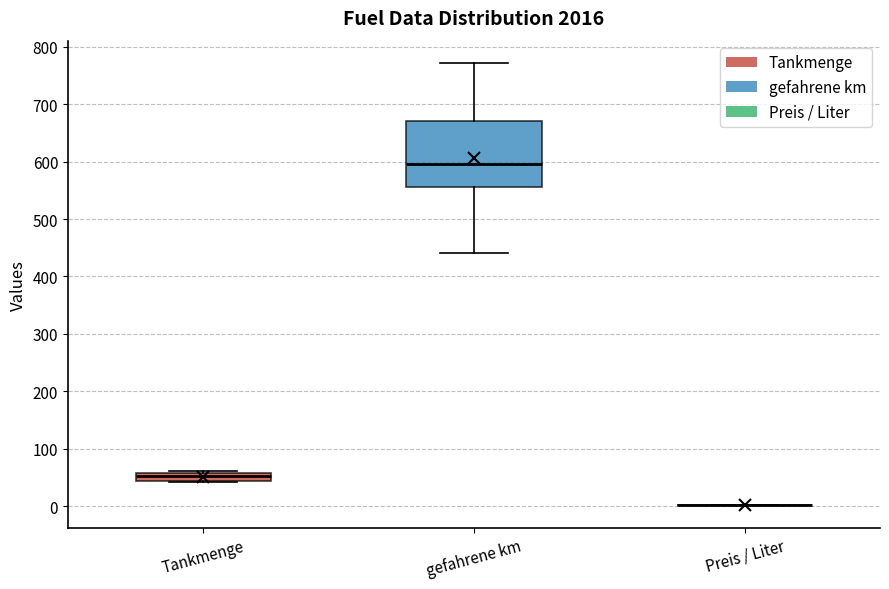

Which box is the tallest, from its lower edge to its upper edge?

gefahrene km